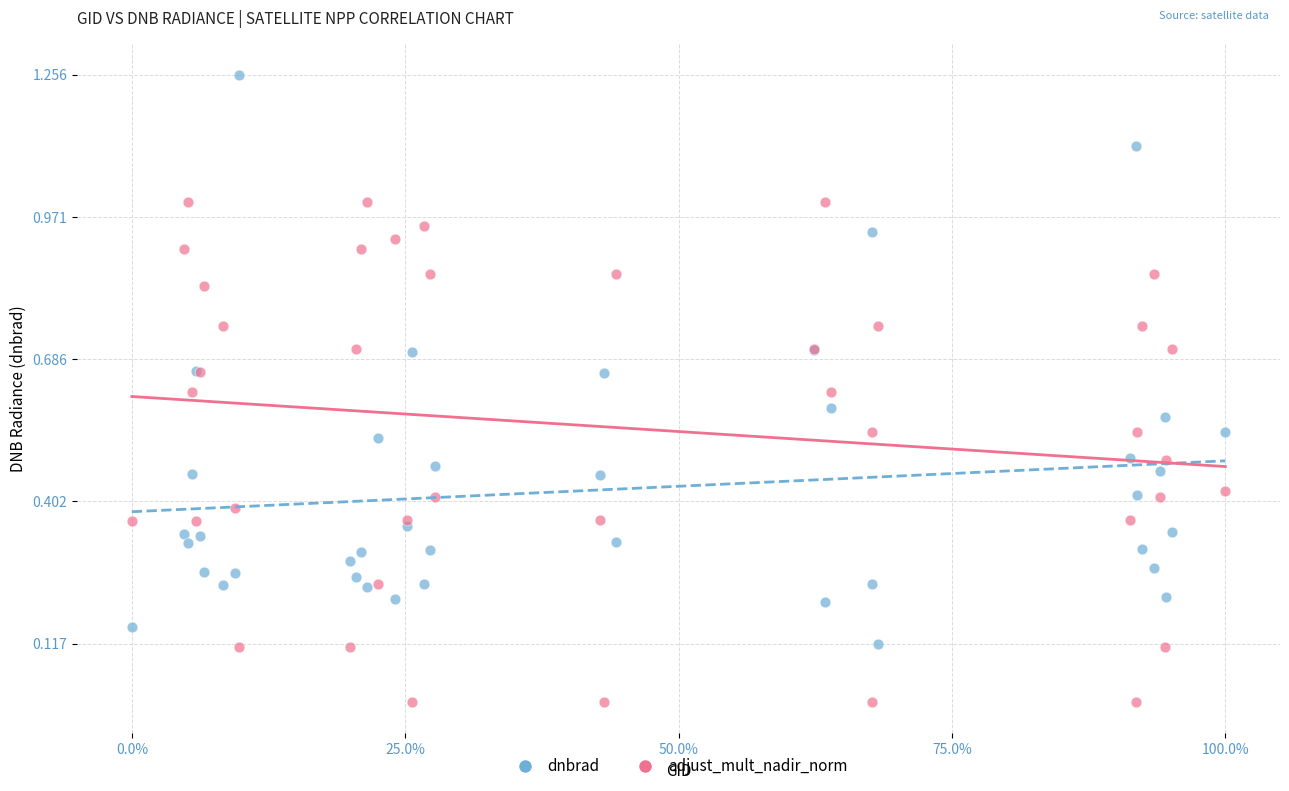

Which series reaches the minimum Y coordinate?

adjust_mult_nadir_norm